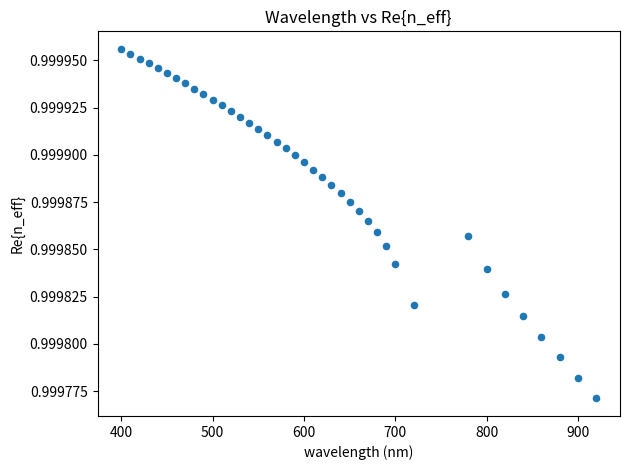

What is the range of X values (max minus min)?

520.0